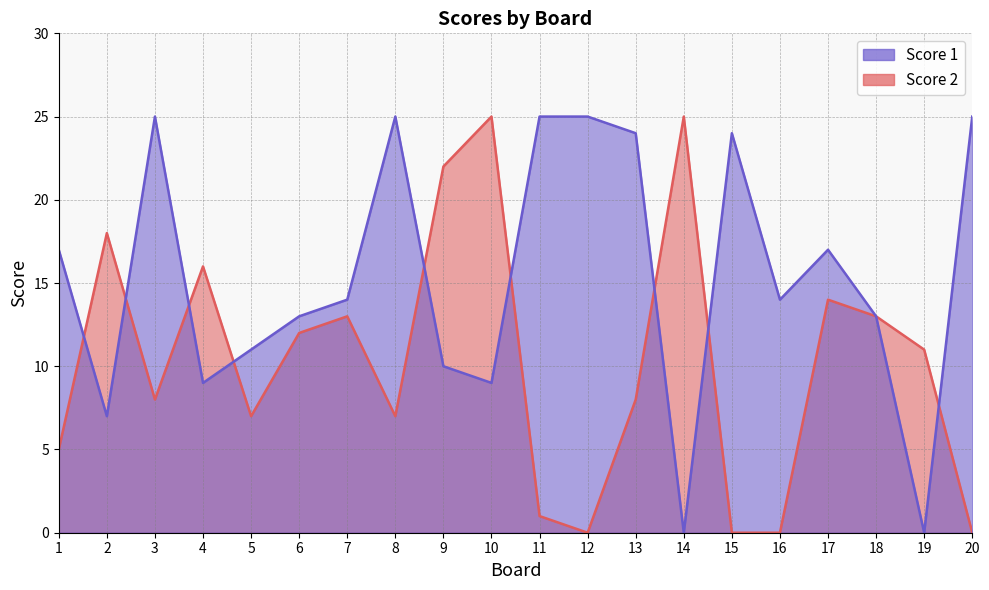

What is the greatest value displayed?

25